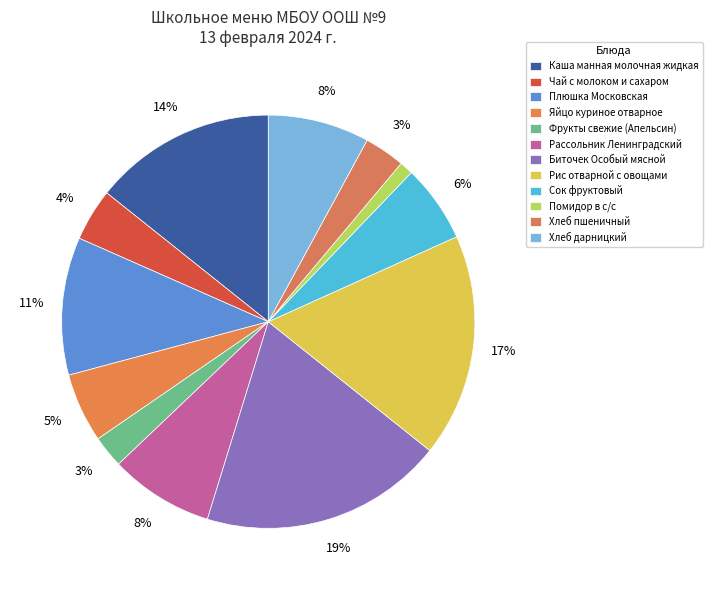

Which slice is the largest?

Биточек Особый мясной